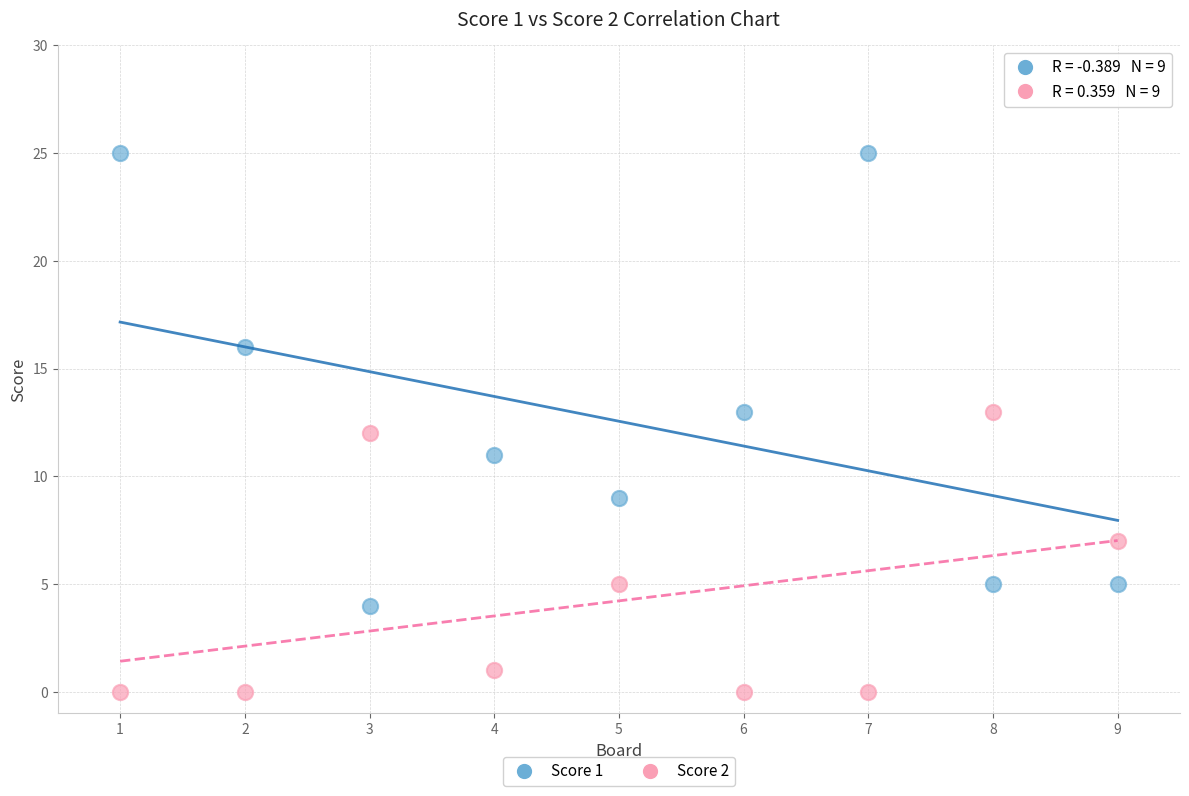

Which series reaches the maximum Y coordinate?

Score 1